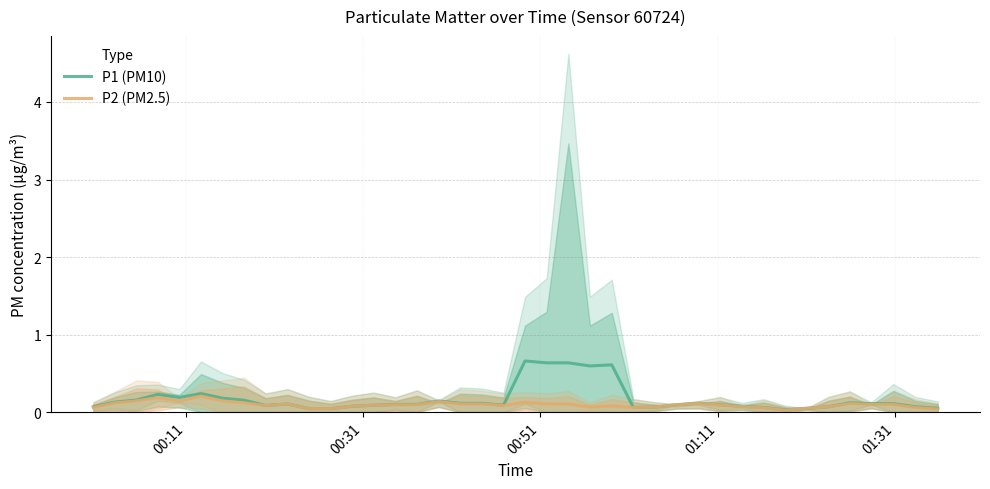

Reading left to right, what are all the values shown in this chart?

P1 (PM10): 0.1	0.1	0.2	0.2	0.2	0.2	0.2	0.2	0.1	0.1	0.0	0.0	0.1	0.1	0.1	0.1	0.1	0.1	0.1	0.1	0.7	0.6	0.6	0.6	0.6	0.1	0.1	0.1	0.1	0.1	0.1	0.1	0.0	0.1	0.1	0.1	0.1	0.1	0.1	0.1
P2 (PM2.5): 0.1	0.1	0.1	0.2	0.1	0.2	0.1	0.1	0.1	0.1	0.0	0.0	0.1	0.1	0.1	0.1	0.1	0.1	0.1	0.1	0.1	0.1	0.1	0.1	0.1	0.1	0.1	0.1	0.1	0.1	0.1	0.1	0.0	0.1	0.1	0.1	0.1	0.1	0.1	0.0